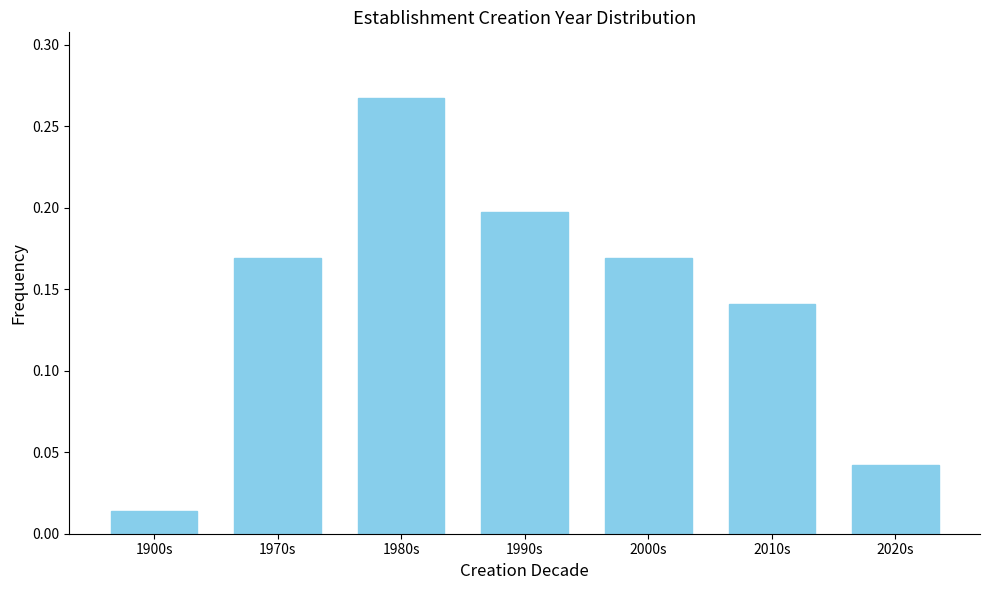

At which label is the value closest to 0?

1900s